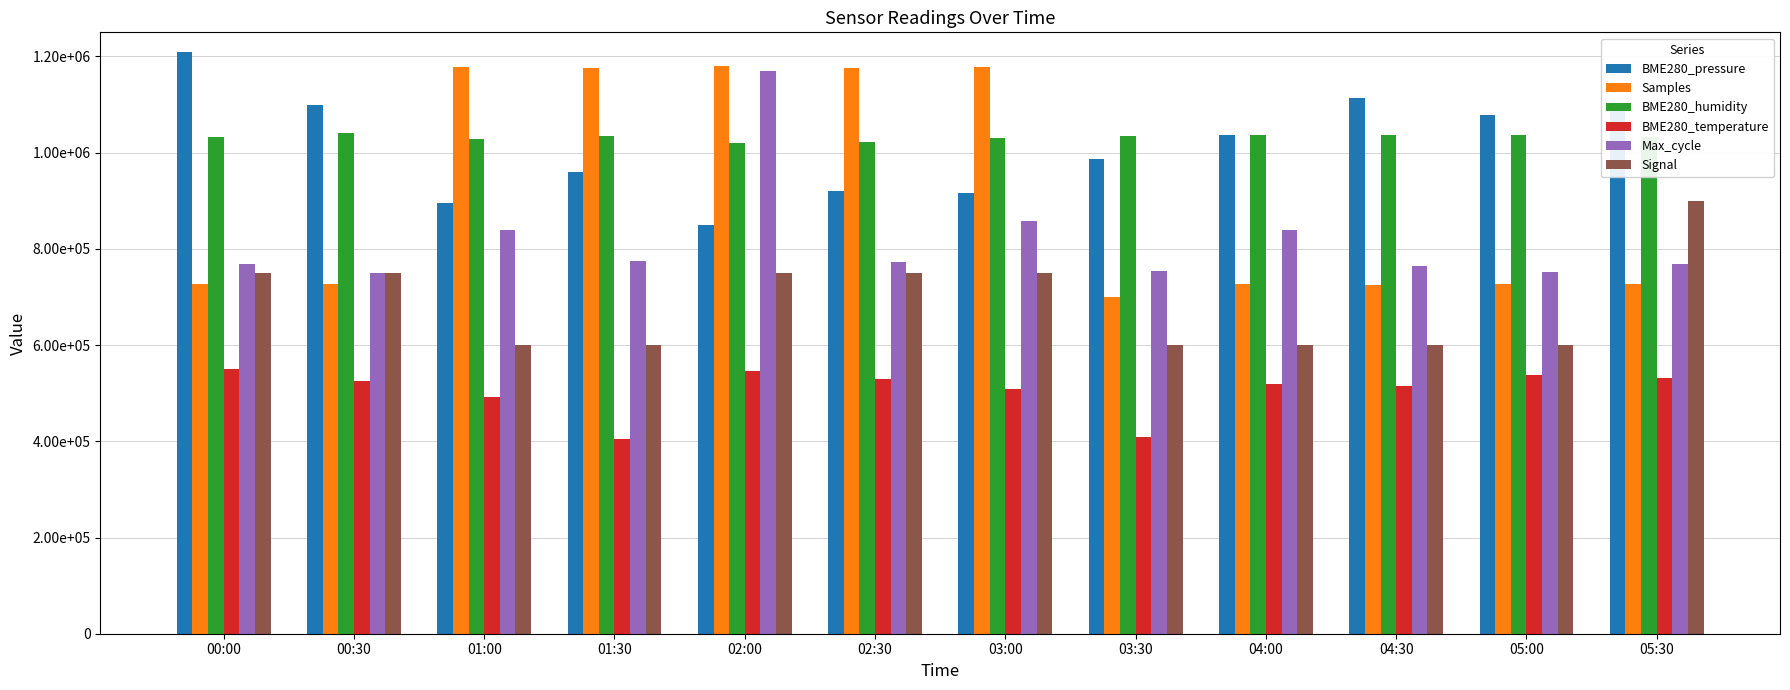

What is the label of the 7th bar from the right?

02:30